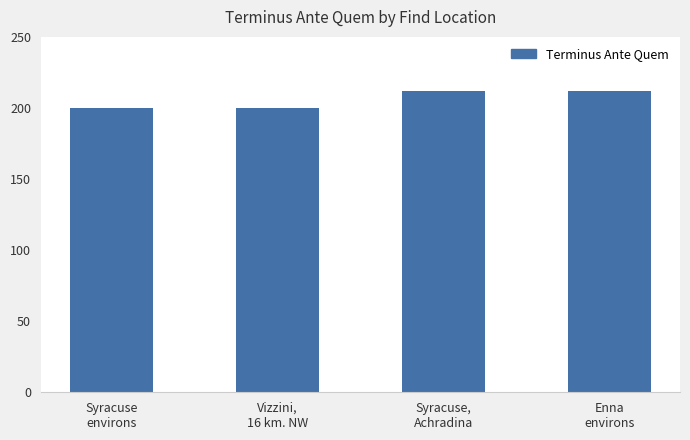

How many bars are there in total?

4